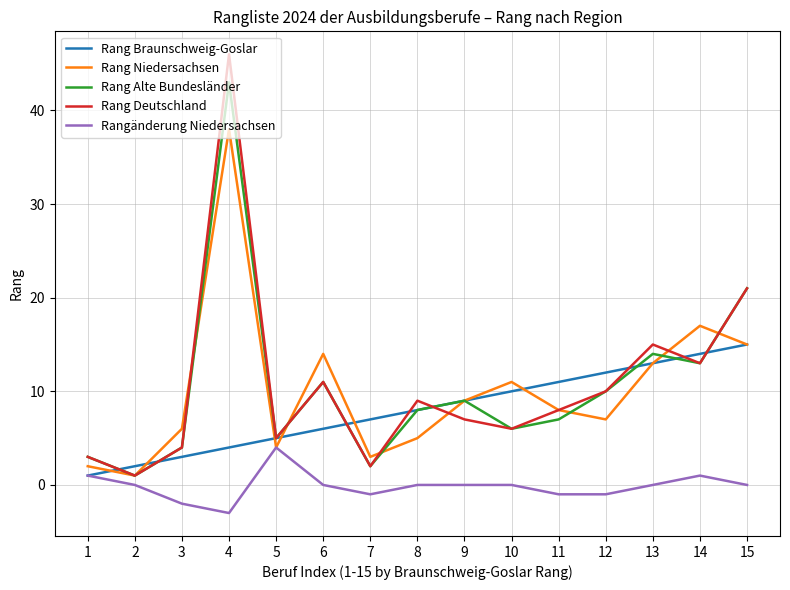

Which series has the widest spread of values?

Rang Deutschland